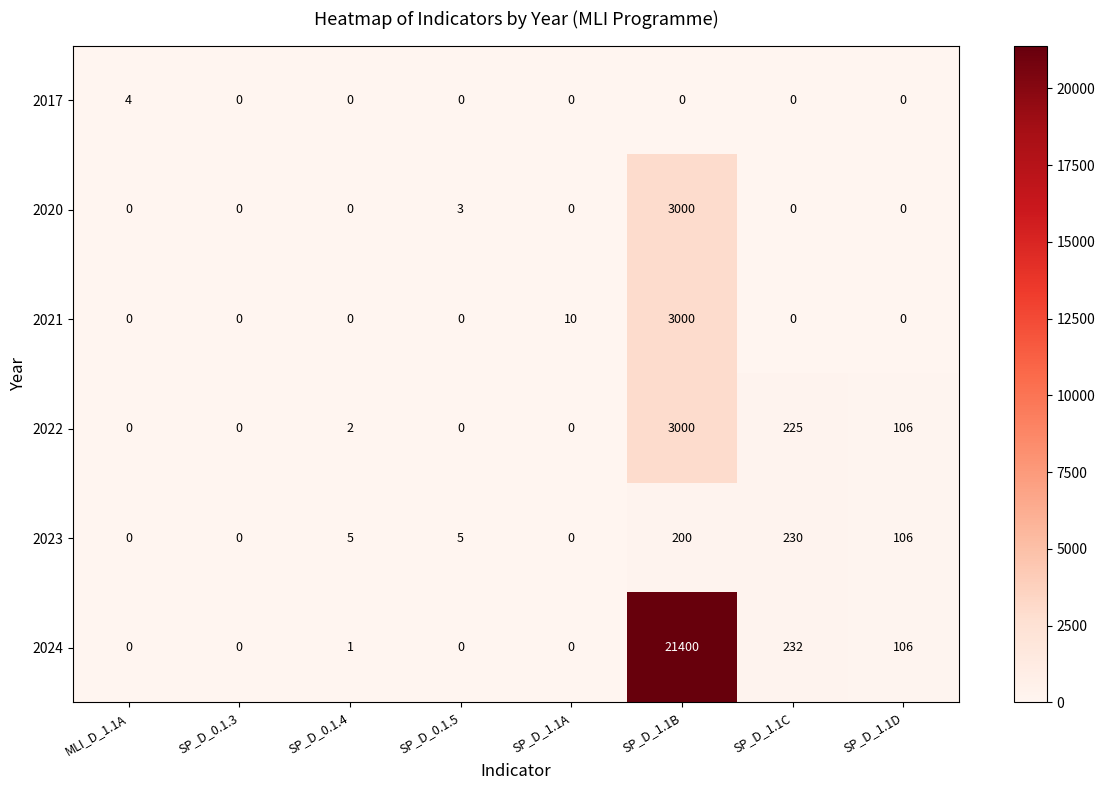

At how many categories does at least one series exceed 1209?

1